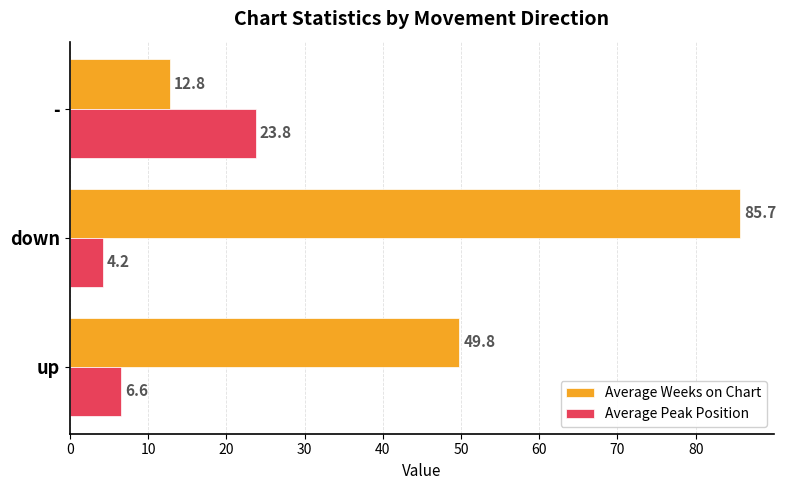

What is the difference between the maximum and minimum values in the Average Peak Position series?

19.6